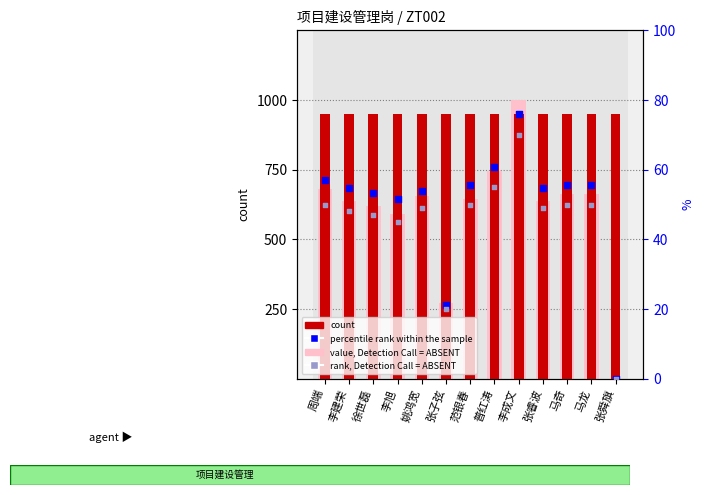

Which series has the widest spread of Y values?

rank, Detection Call = ABSENT